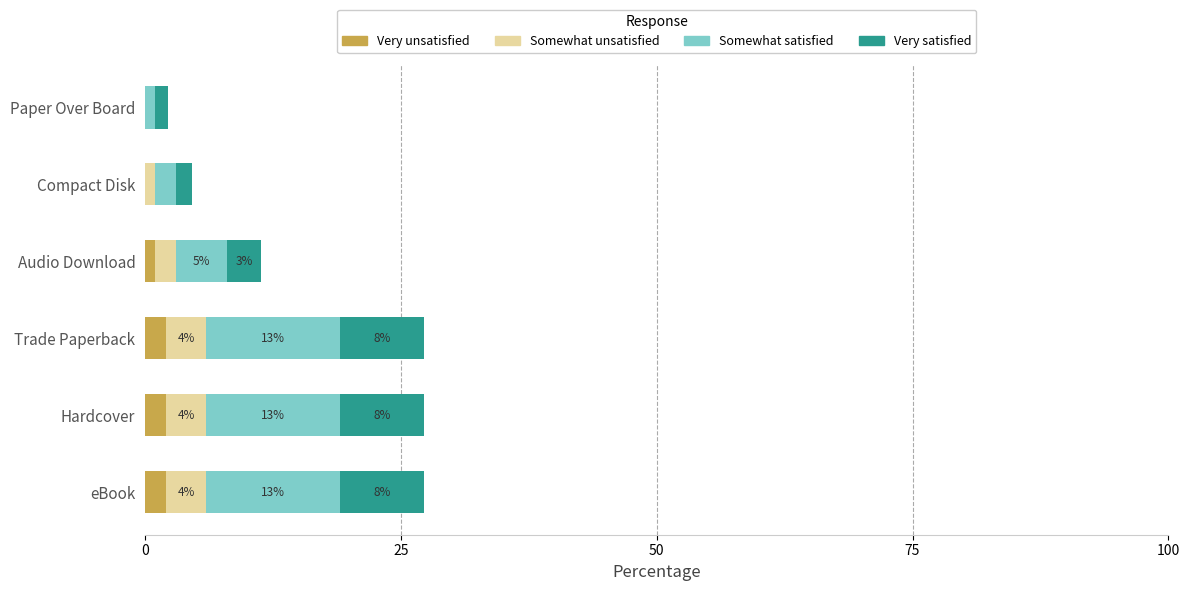

What is the total value across all series at Hardcover?

27.3